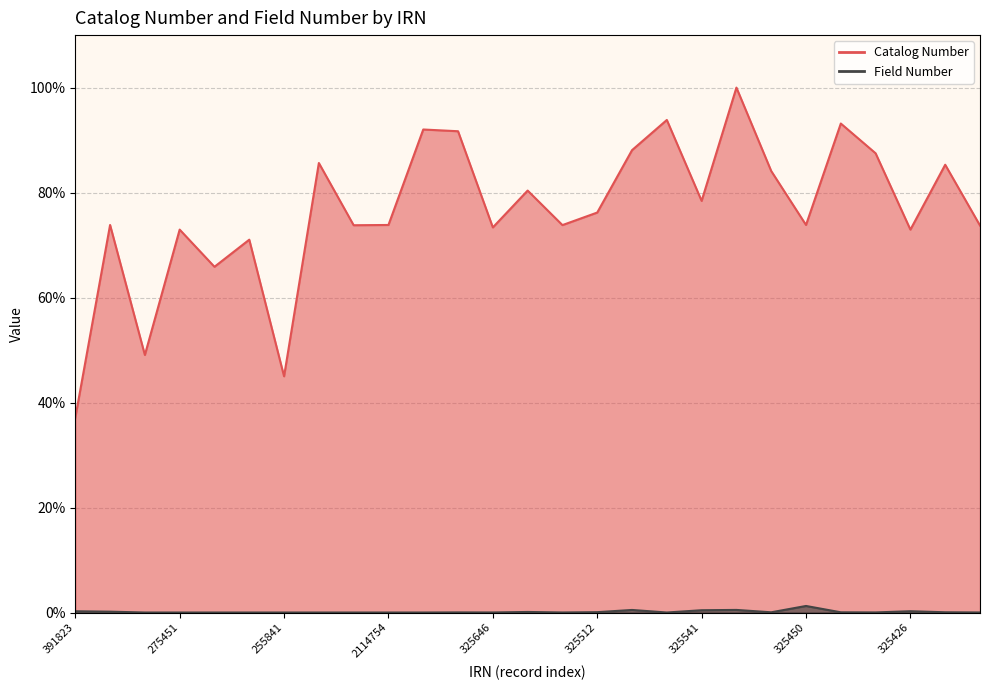

True or false: Catalog Number and Field Number intersect in this chart.

False